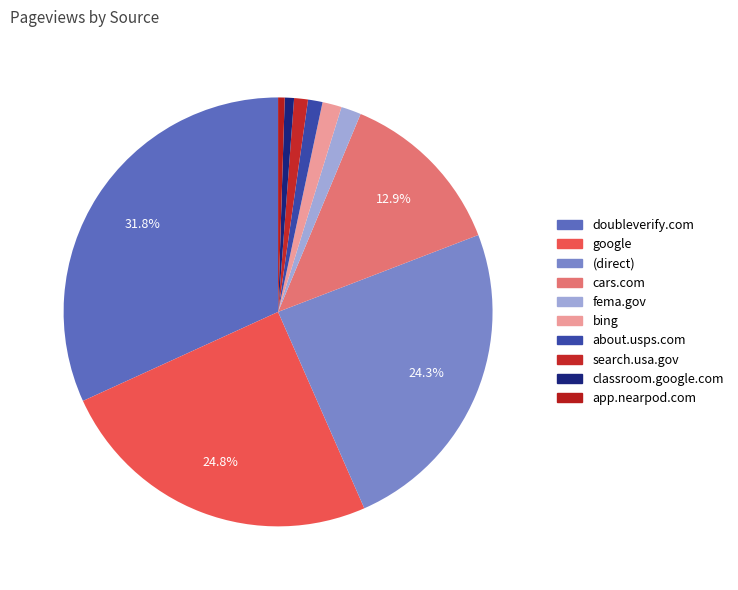

What percentage is the google slice, to the nearest percent?

25%